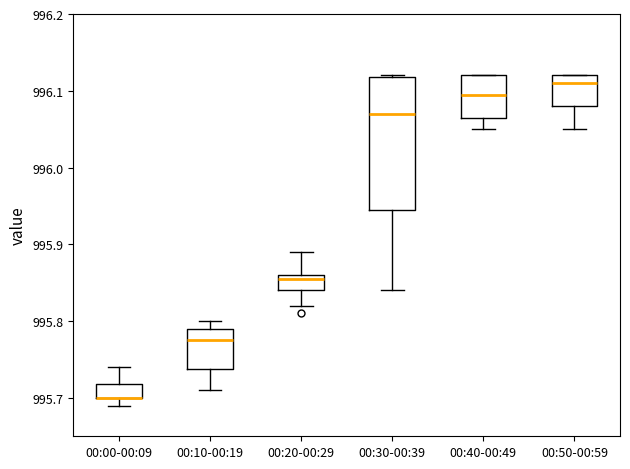

Where is the lower edge of the box for 00:40-00:49 on the y-axis? The values are not printed on the chart, so give them approximately, as read against the axis.

996.07